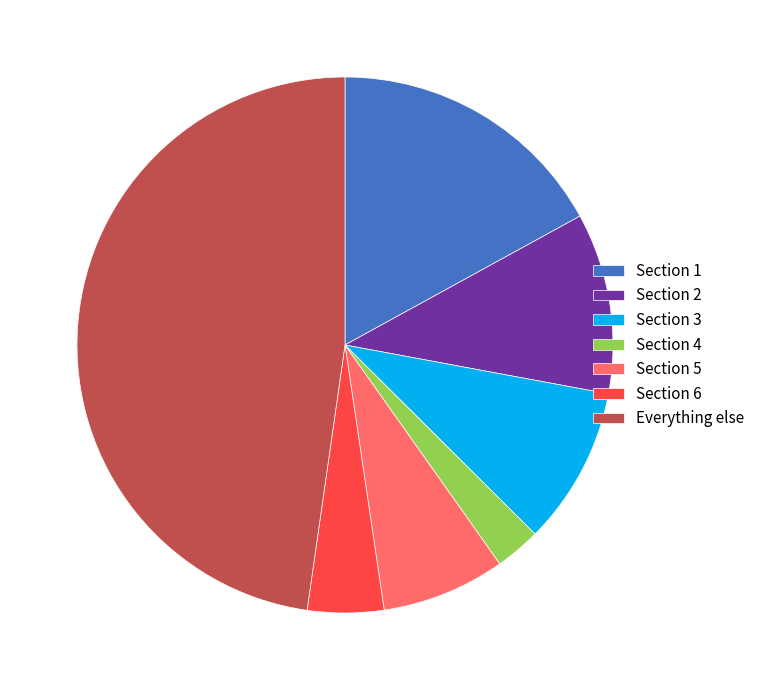

Do Section 2 and Everything else together represent more than half of the pie?

Yes